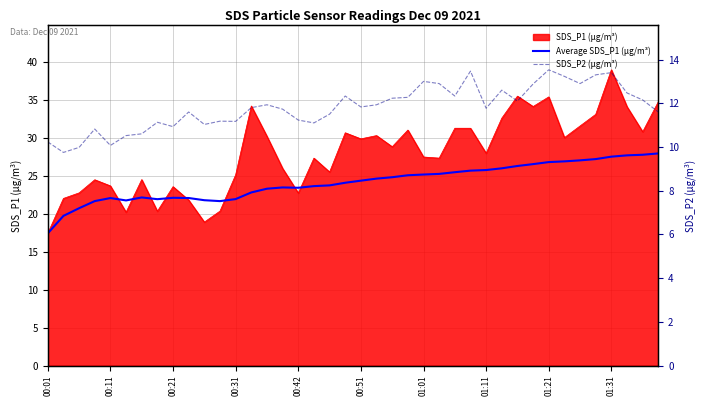

The Average SDS_P1 (µg/m³) series shows 38.3 at 00:11. True or false?

False